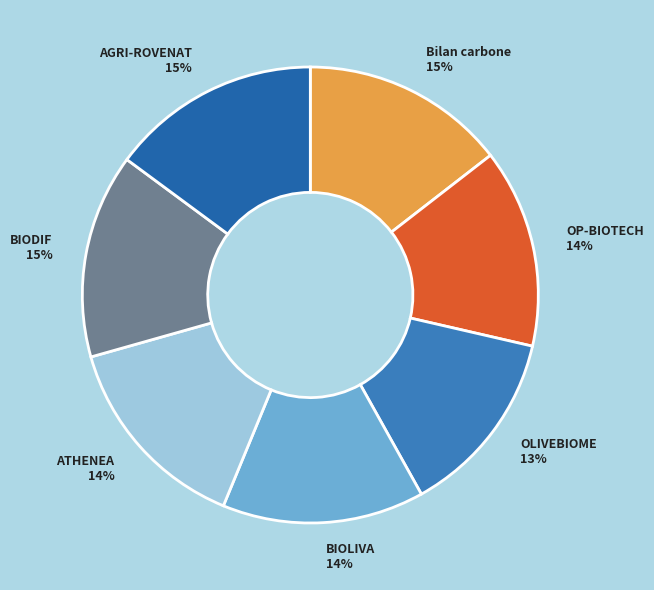

Which has a higher value, BIOLIVA 14% or OLIVEBIOME 13%?

BIOLIVA 14%